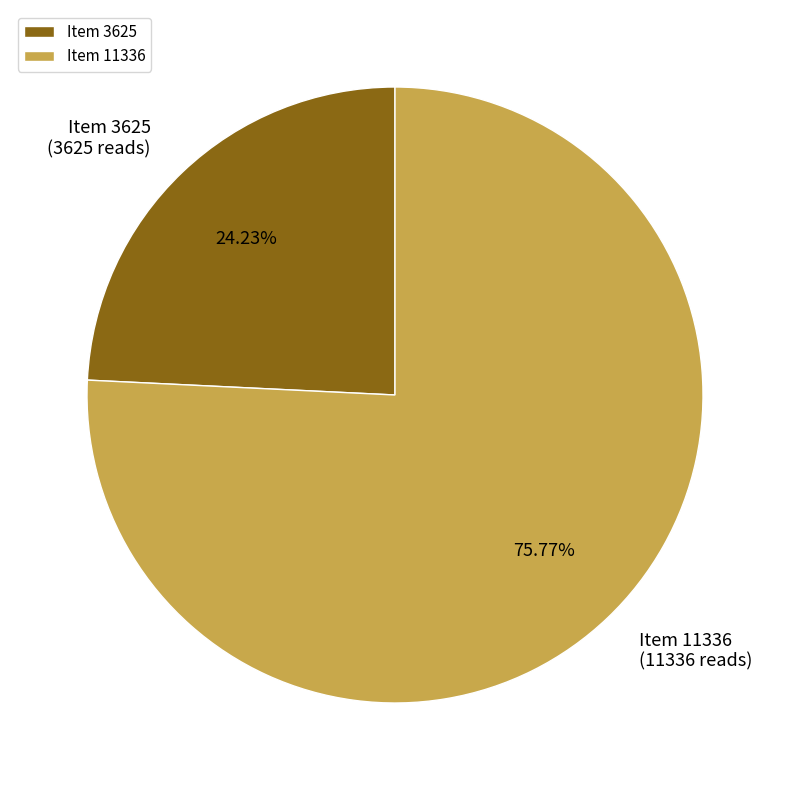

Which has a higher value, Item 11336 or Item 3625?

Item 11336